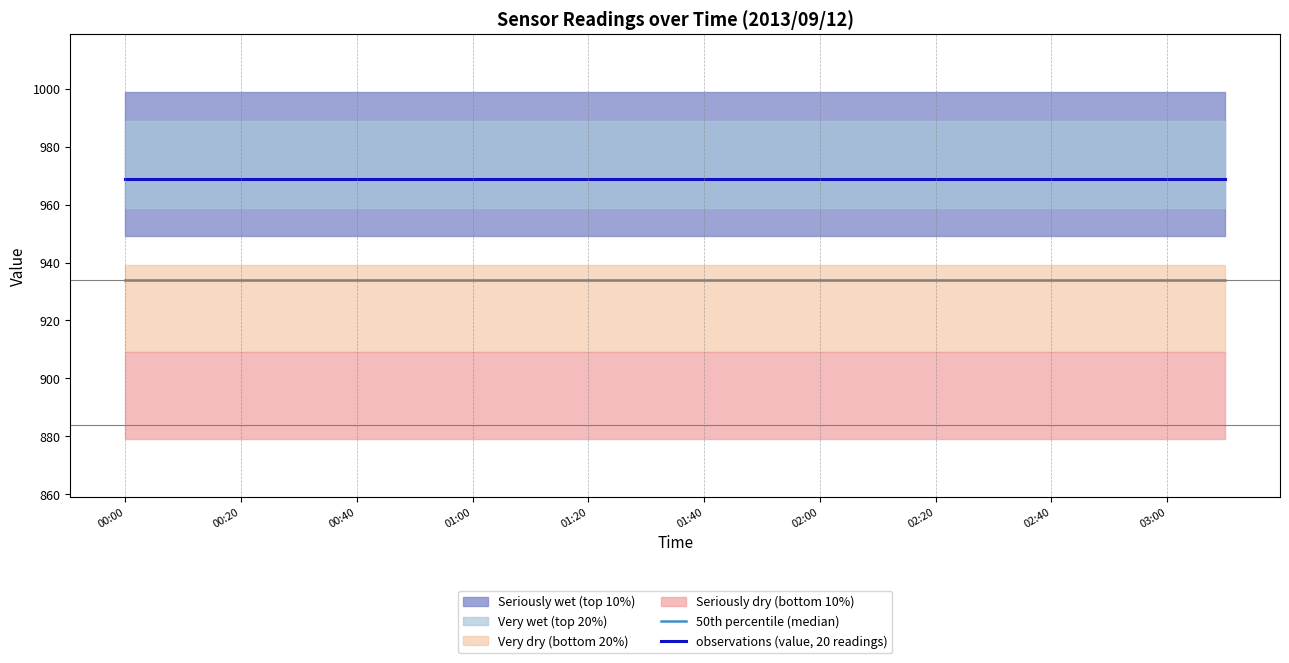

What is the value of the 50th percentile (median) point at the 20th from the left?

934